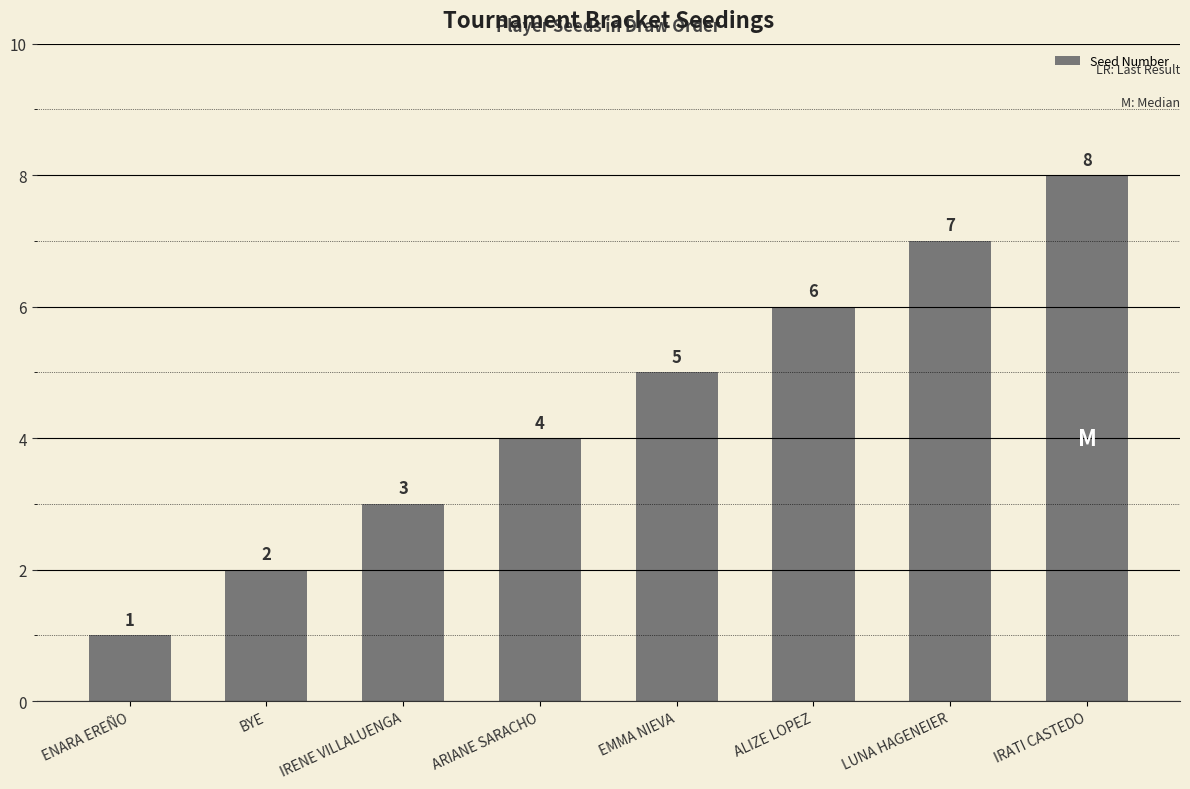

How many distinct data groups are displayed?

1